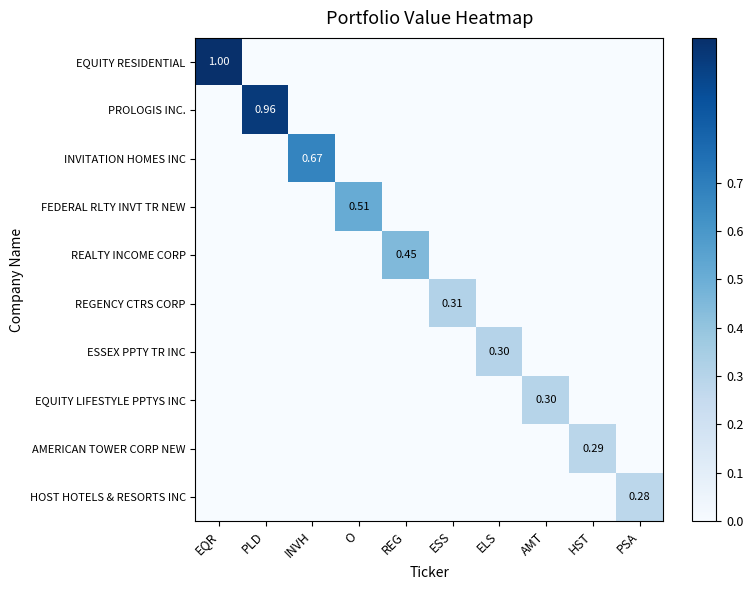

What is the difference between the EQUITY RESIDENTIAL values at PSA and EQR?

1.0